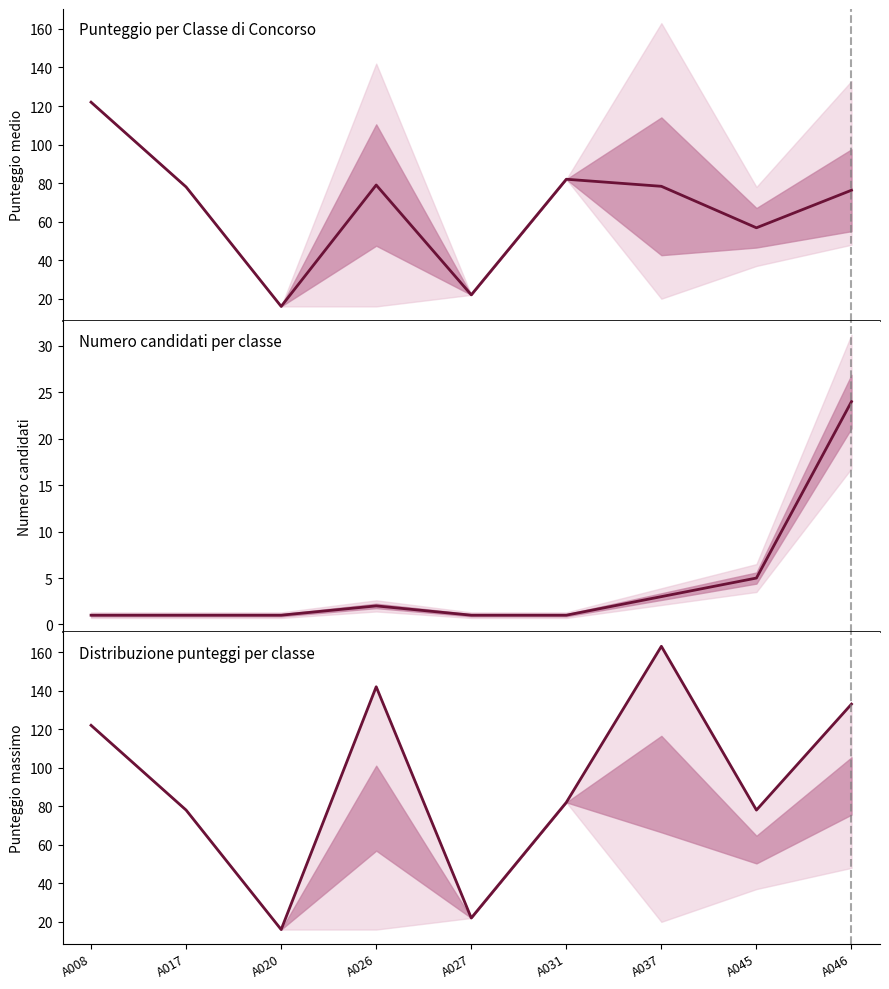

Reading left to right, transcribe all the data shown in this chart.

Punteggio medio: 122.0	78.0	16.0	79.0	22.0	82.0	78.3	56.8	76.3
Numero candidati: 1.0	1.0	1.0	2.0	1.0	1.0	3.0	5.0	24.0
Punteggio massimo: 122.0	78.0	16.0	142.0	22.0	82.0	163.0	78.0	133.0